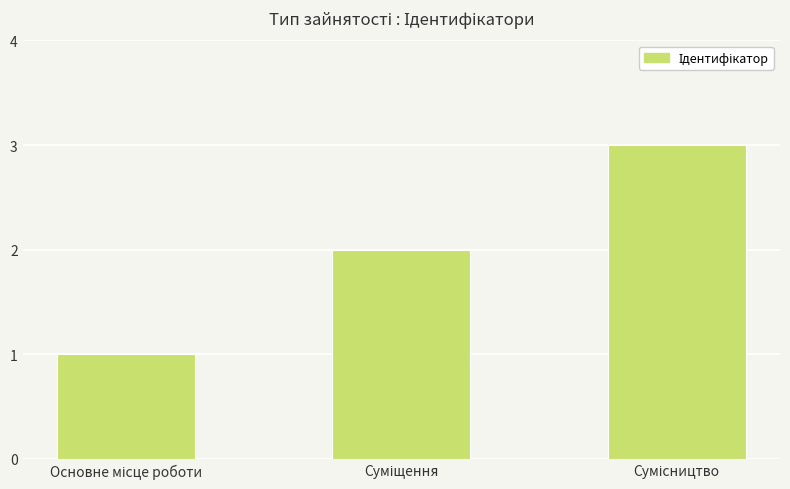

What is the sum of all values?

6